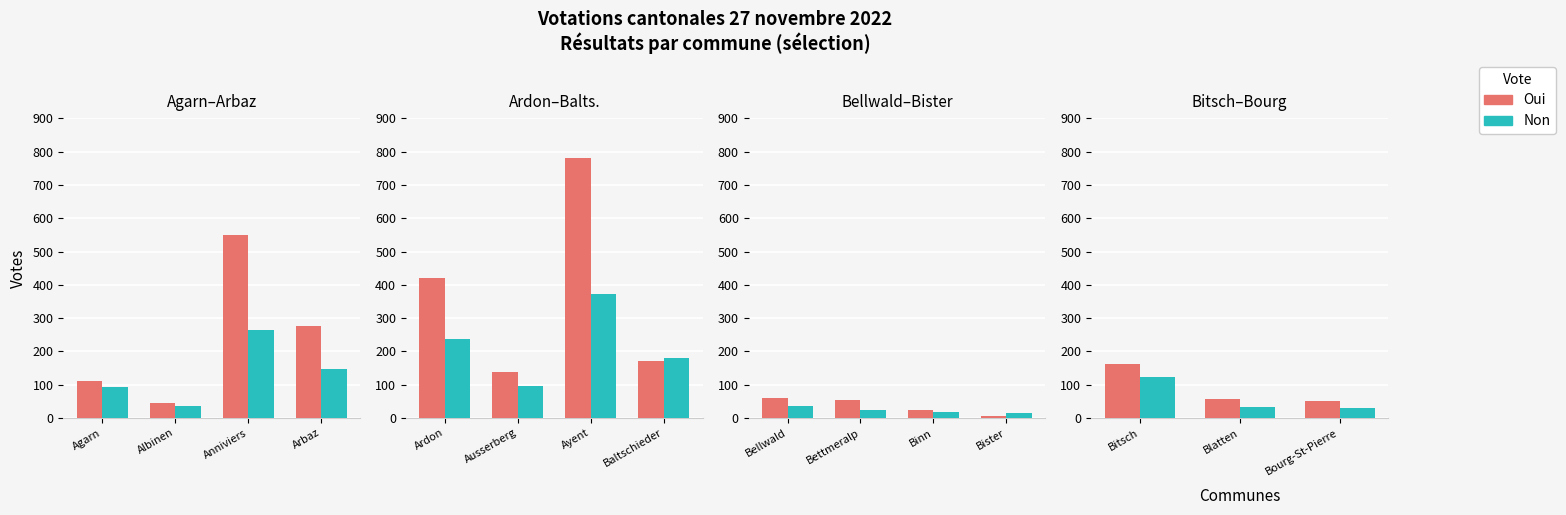

Does the chart contain stacked bars?

No